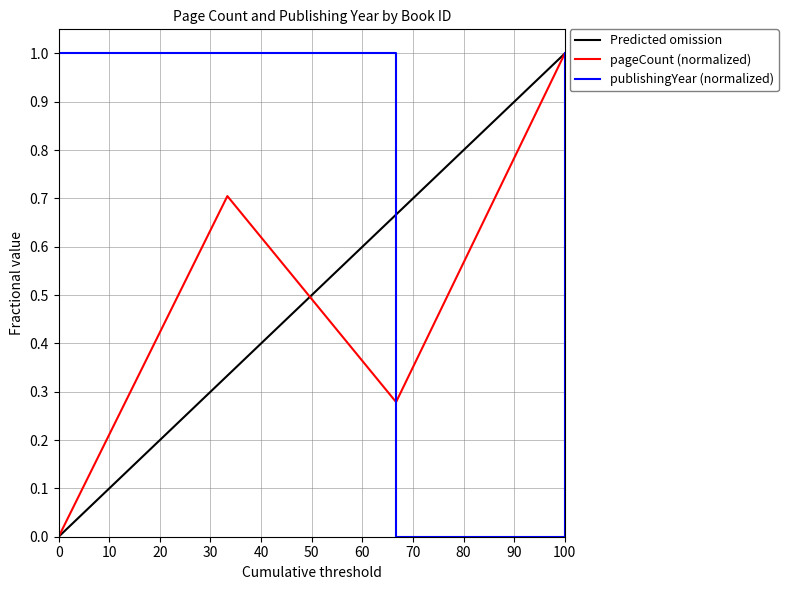

At how many categories does at least one series exceed 0?

4